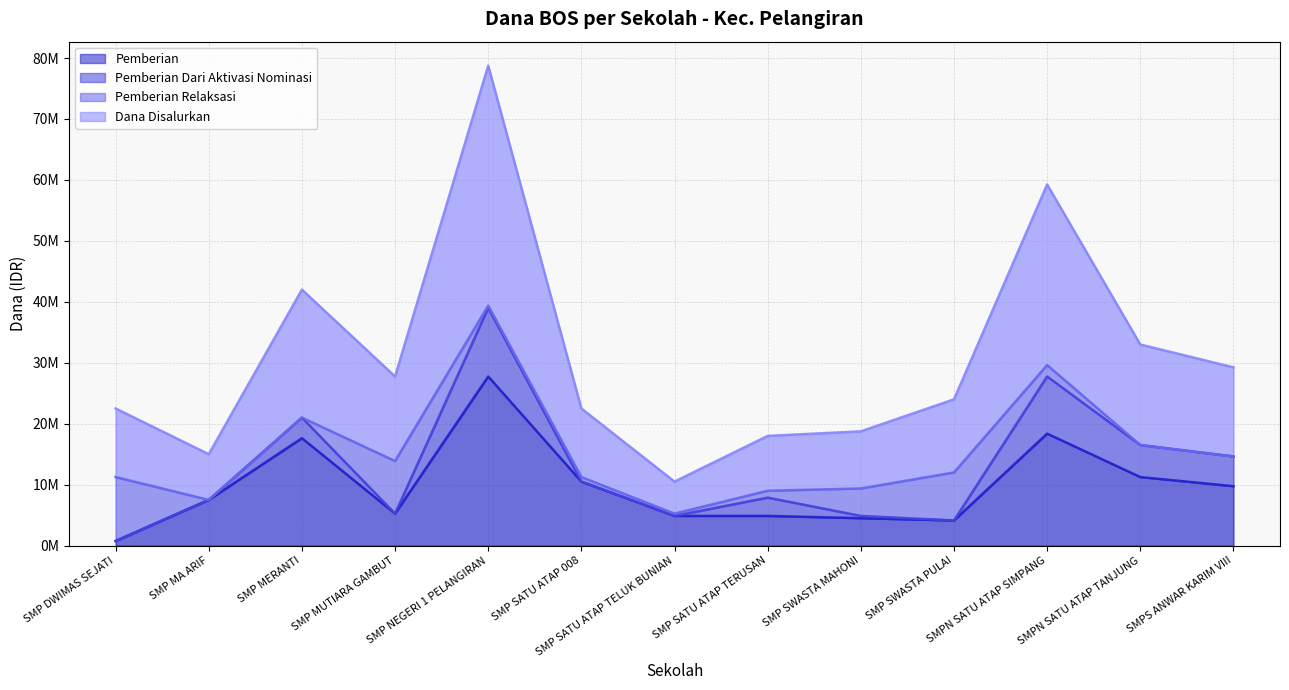

What is the label of the 9th point from the left?

SMP SWASTA MAHONI